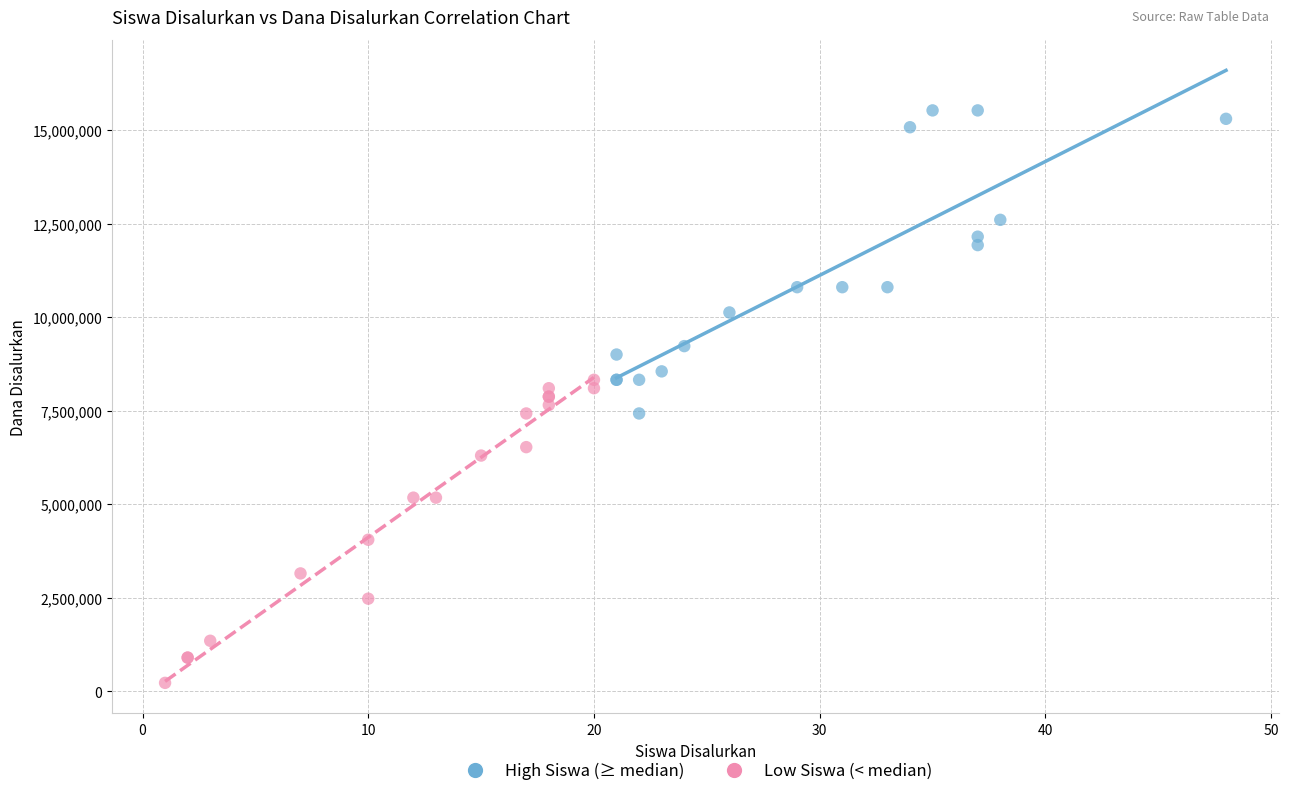

Which series reaches the minimum Y coordinate?

Low Siswa (< median)